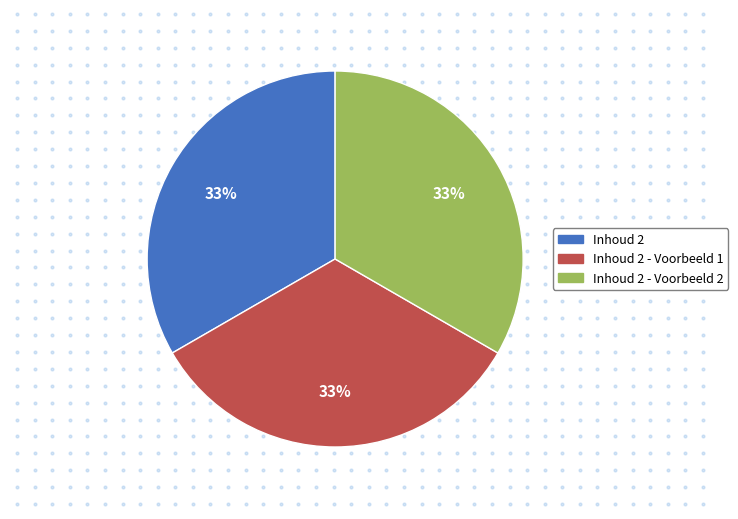

What is the largest slice in the pie chart?

Inhoud 2 - Voorbeeld 2